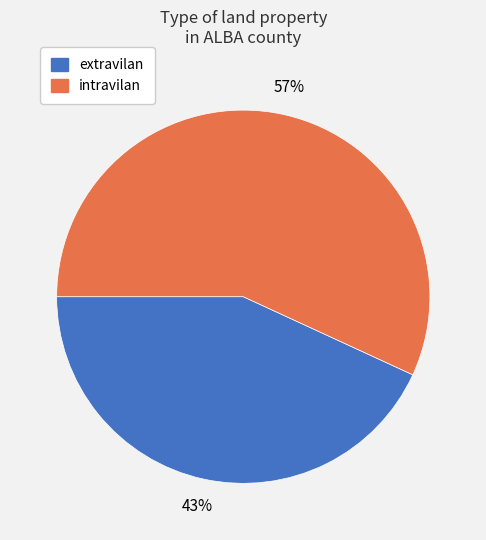

How many segments does this pie chart have?

2